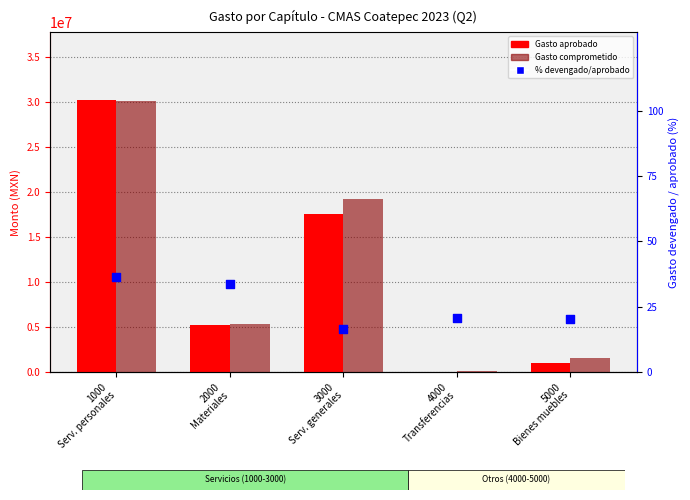

Which series has the largest Y range (max minus min)?

Gasto aprobado